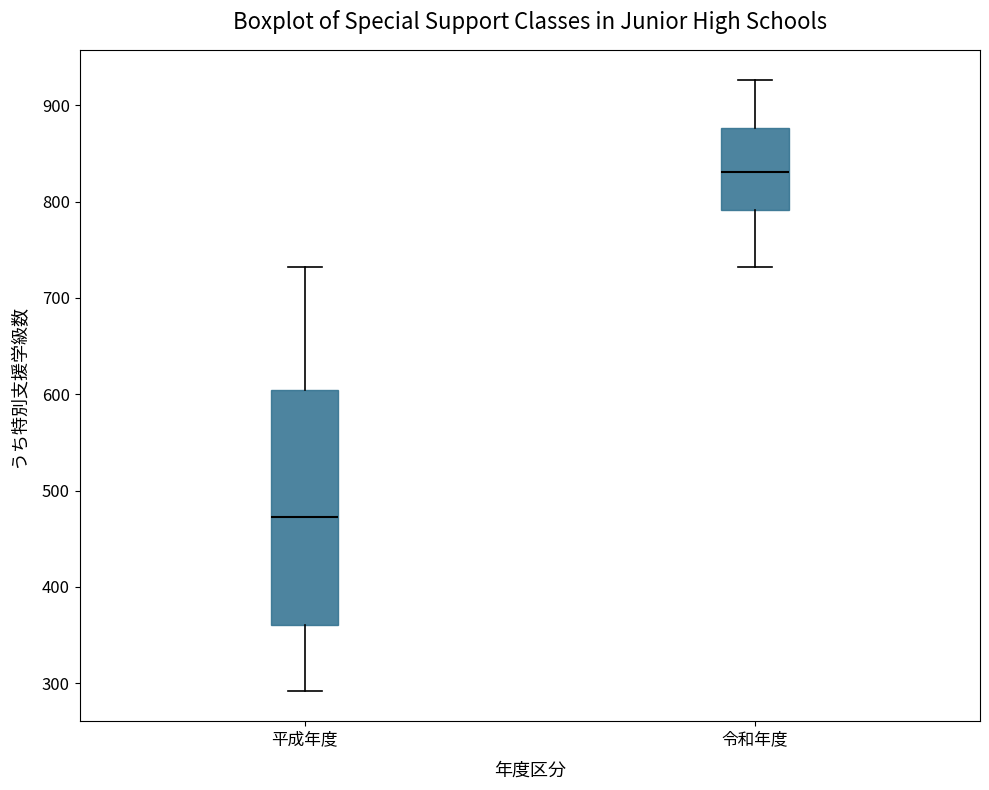

Reading left to right, read every box against the y-axis: the position of its median line, the range the box covers, and the ends of its whiskers. The values are not printed on the chart, so give them approximately, as read against the axis.

平成年度: median 470, box 360 to 600, whiskers 290 to 730
令和年度: median 830, box 790 to 880, whiskers 730 to 930